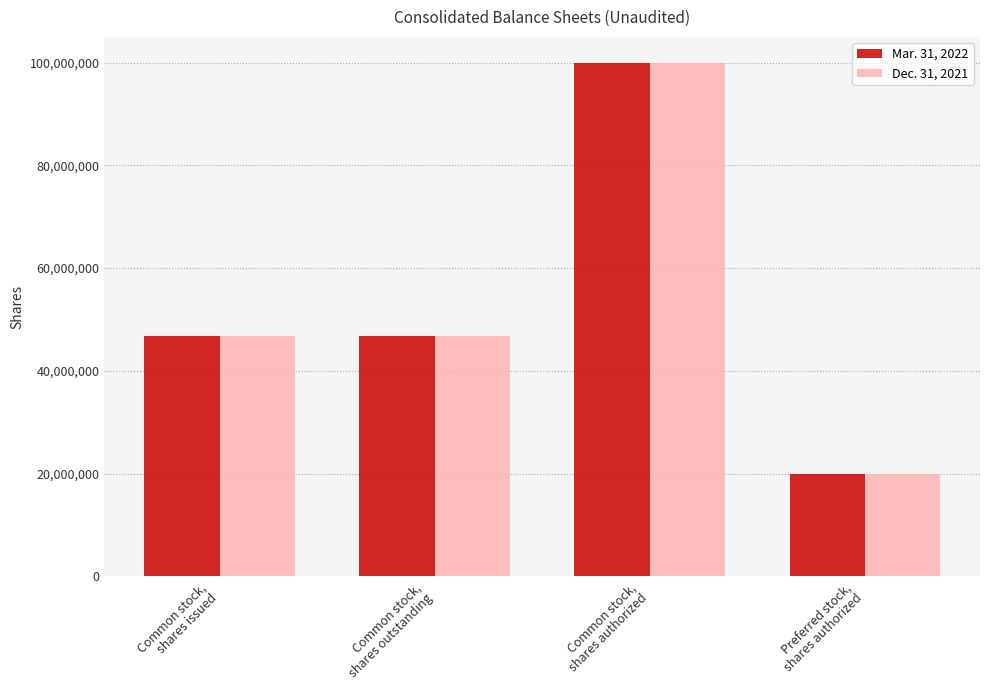

At which label does Mar. 31, 2022 reach its peak?

Common stock,
shares authorized